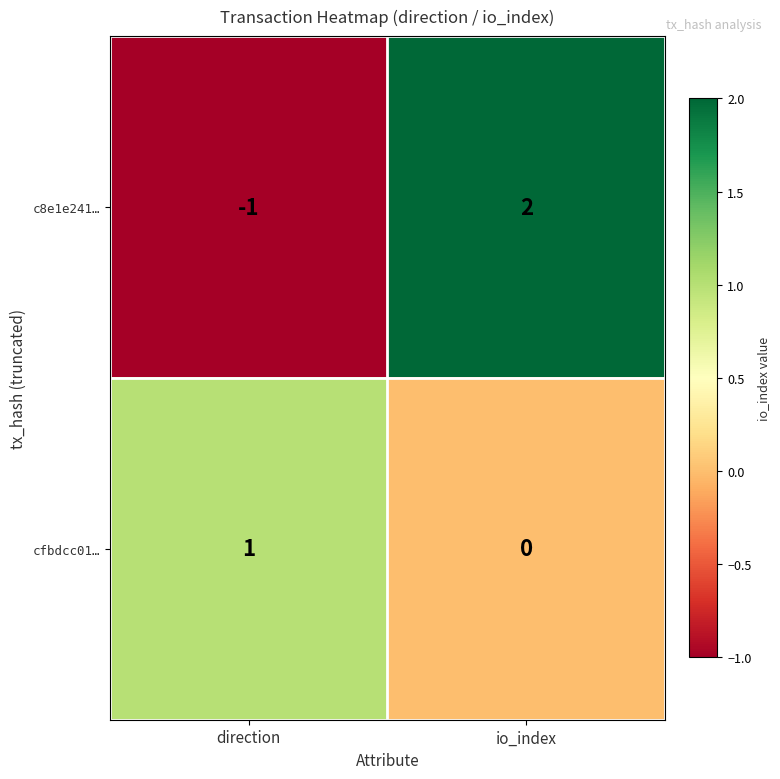

The c8e1e241… series shows 3 at io_index. True or false?

False